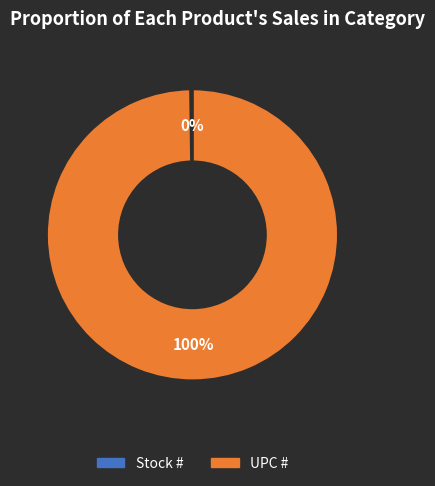

To the nearest percent, what is the difference between the largest and smallest slice percentages?

100%